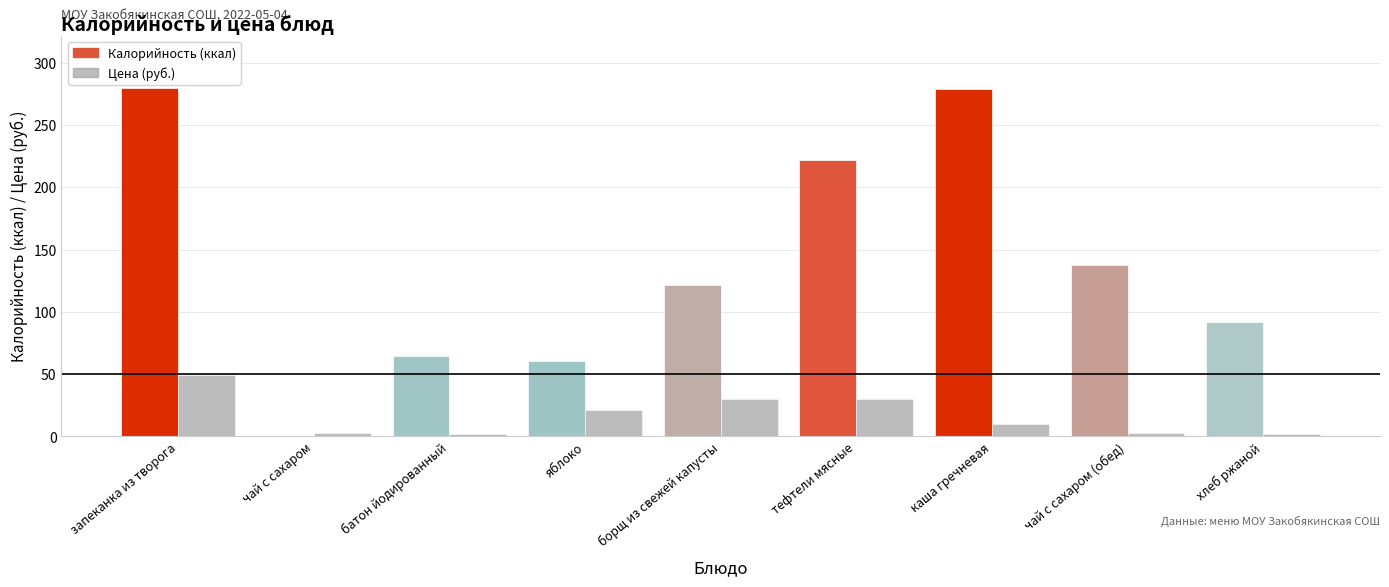

What is the greatest value displayed?

280.0